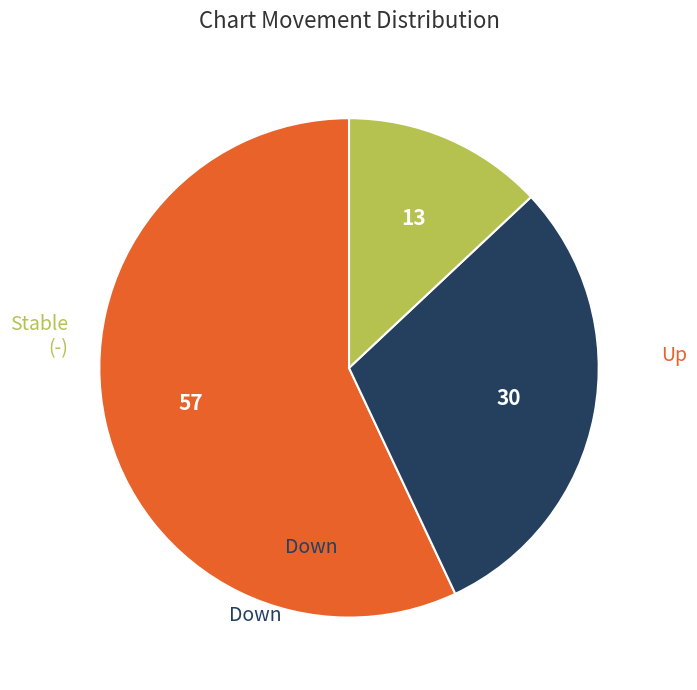

Which category has the biggest portion of the pie?

up